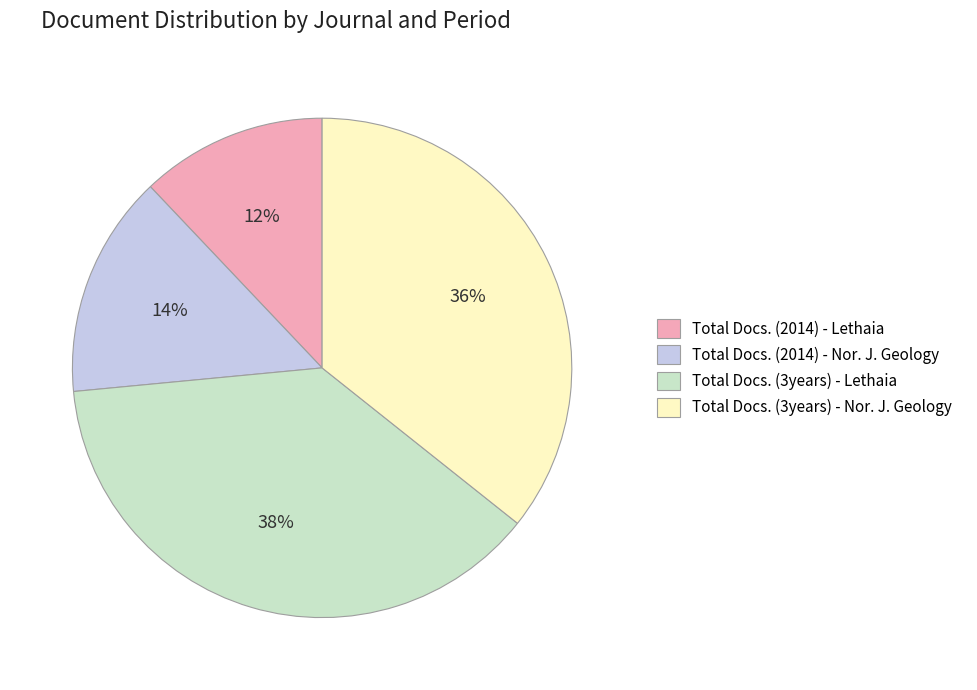

How many slices are in this pie chart?

4